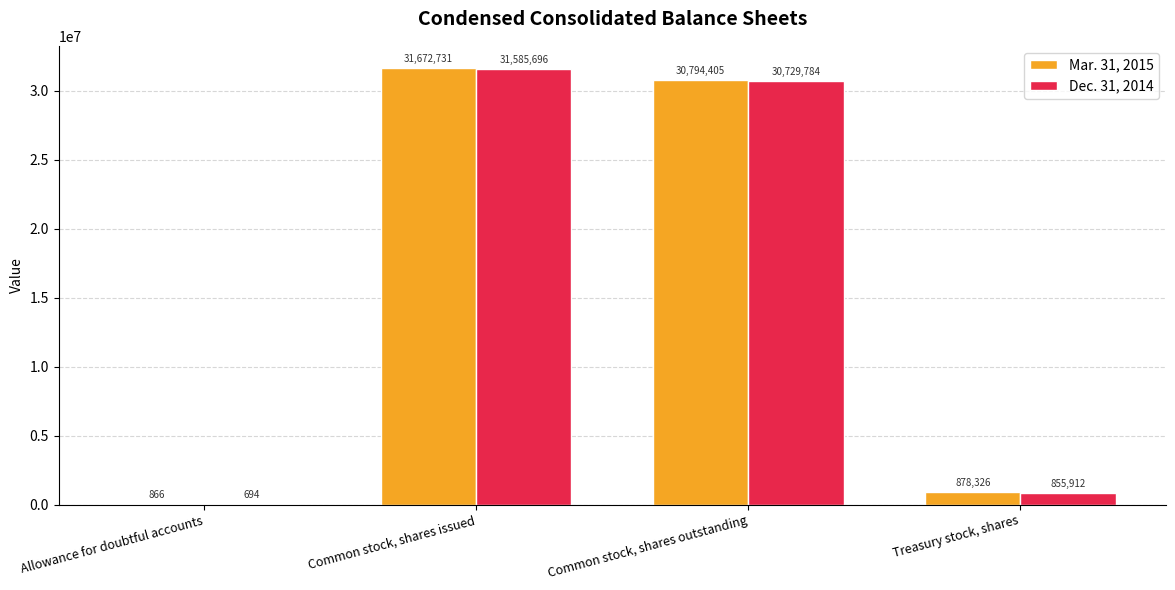

Where does the Mar. 31, 2015 series first go above 30794405?

Common stock, shares issued